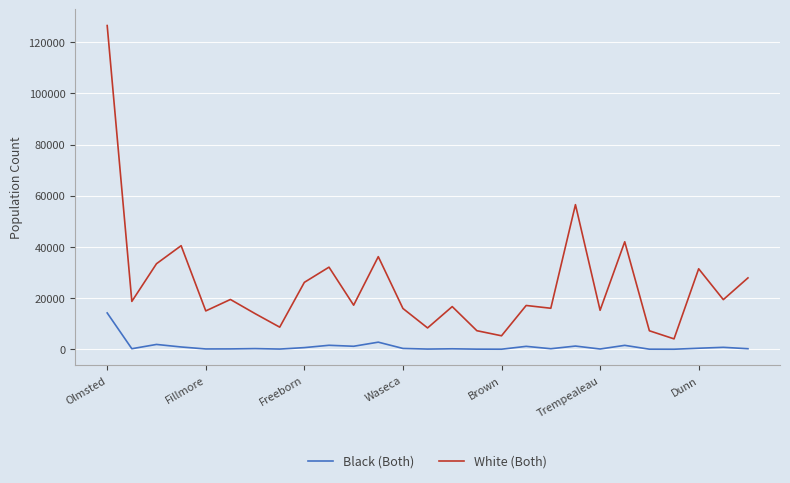

What are all the series names shown in the legend?

Black (Both), White (Both)